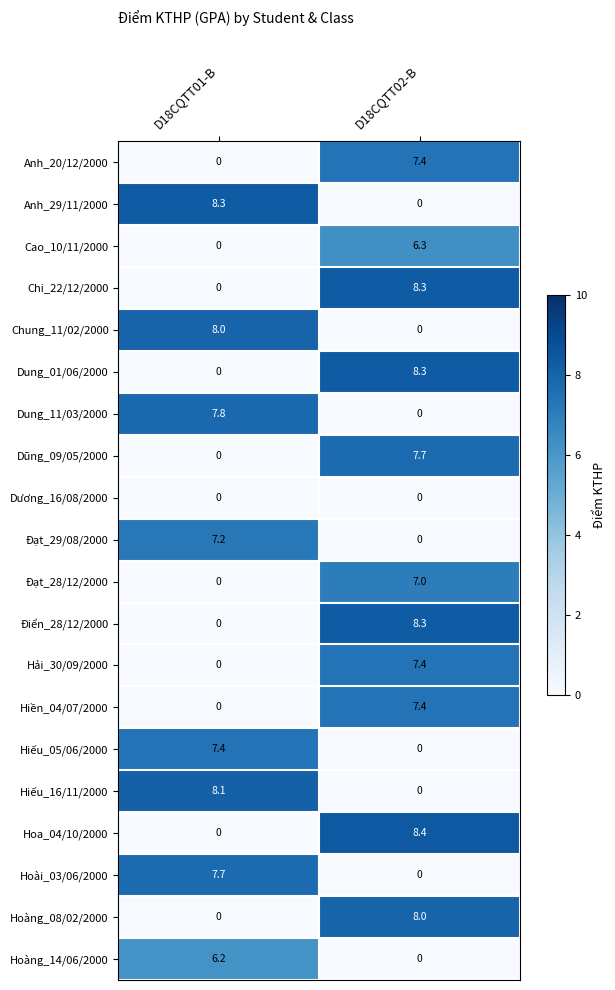

True or false: Điển_28/12/2000 has a value of 0.0 at D18CQTT01-B.

True